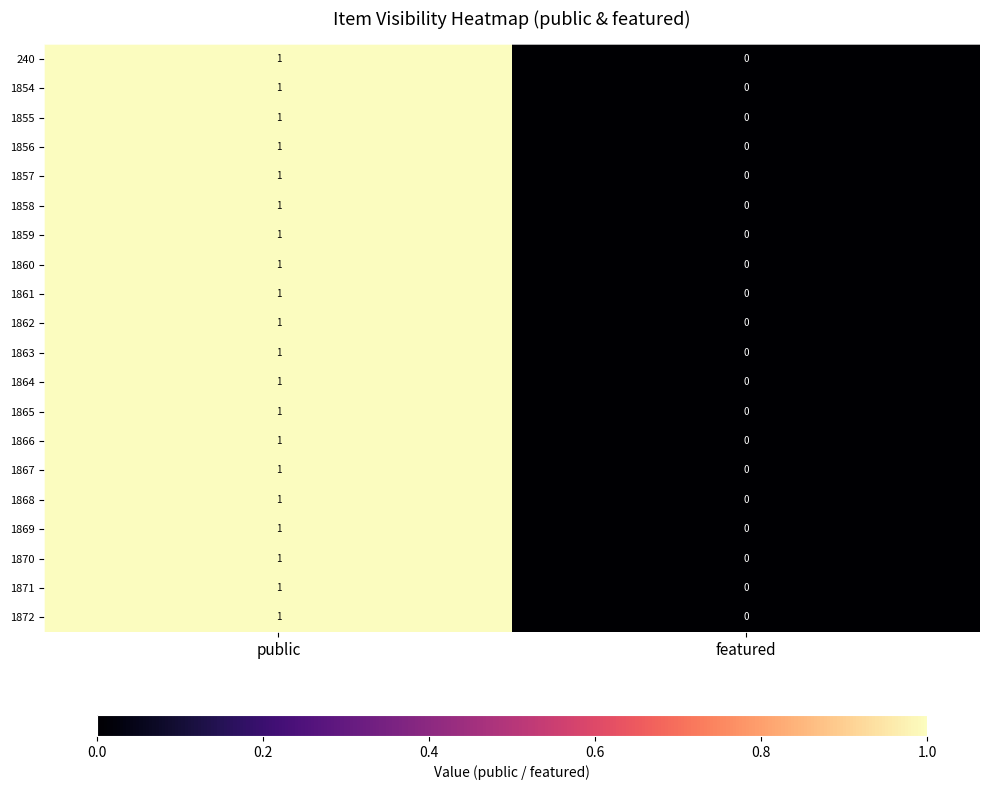

At which category does the chart reach its peak across all series?

public